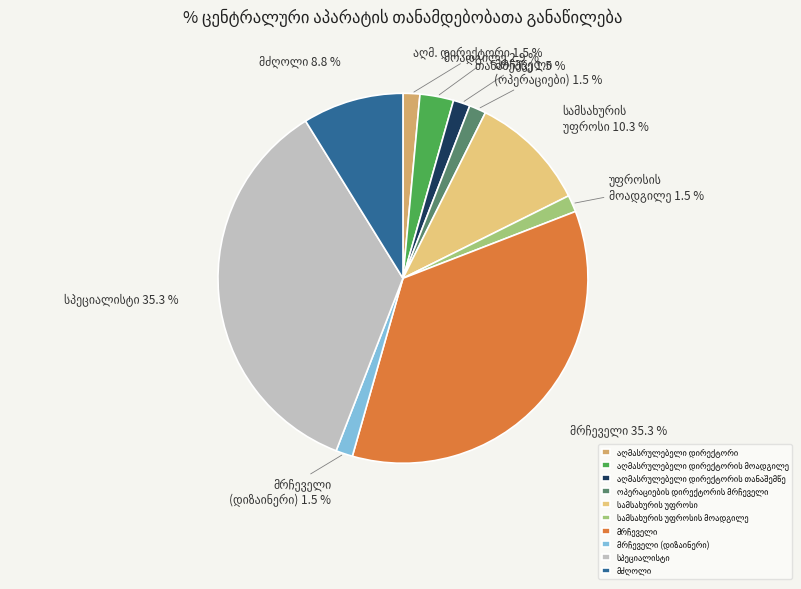

To the nearest percent, what is the average slice percentage?

10%